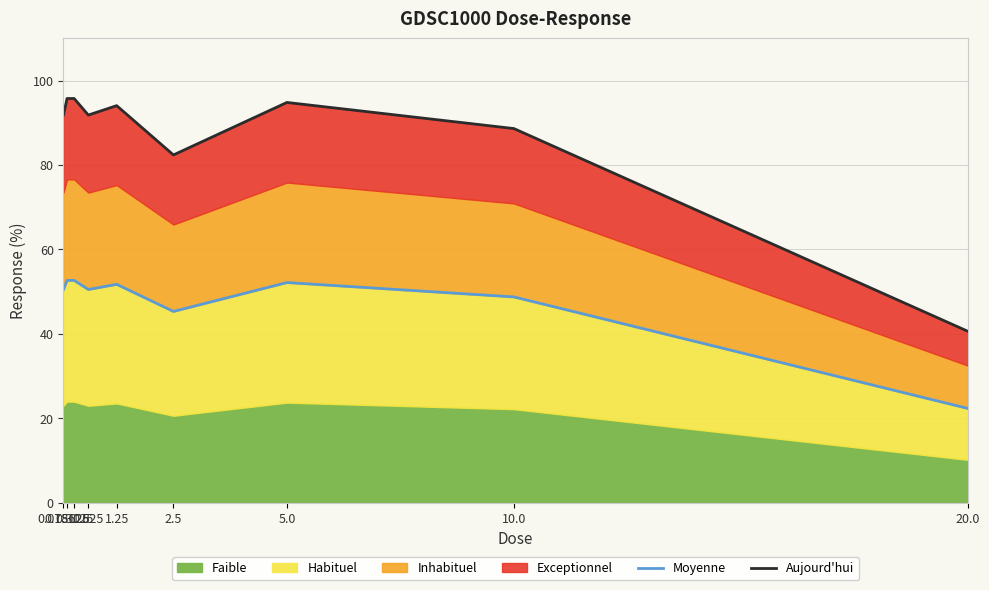

At which category is the sum across all series the highest?

0.15625